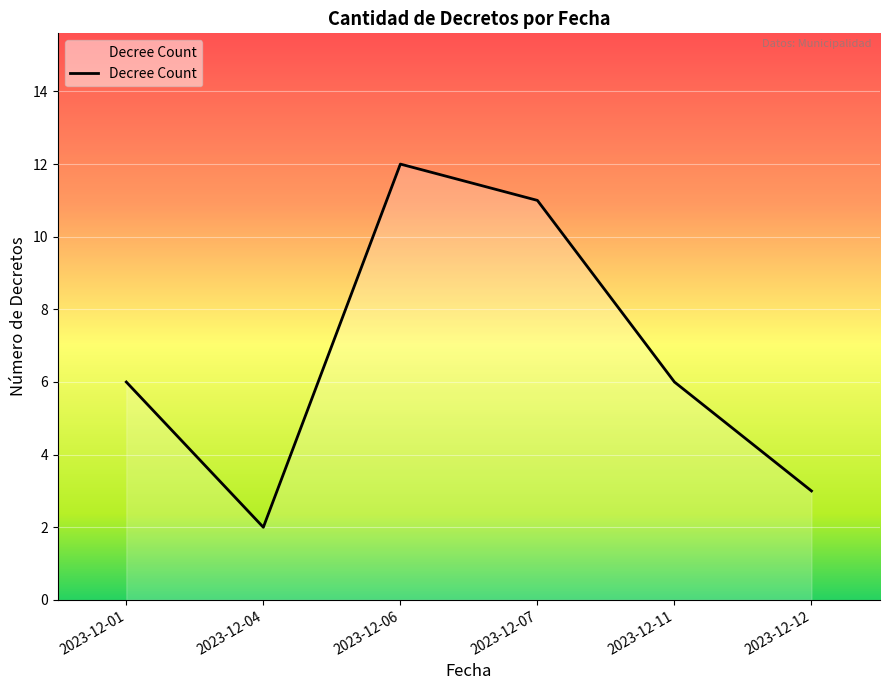

True or false: the data has more than 1 interior local peaks.

False